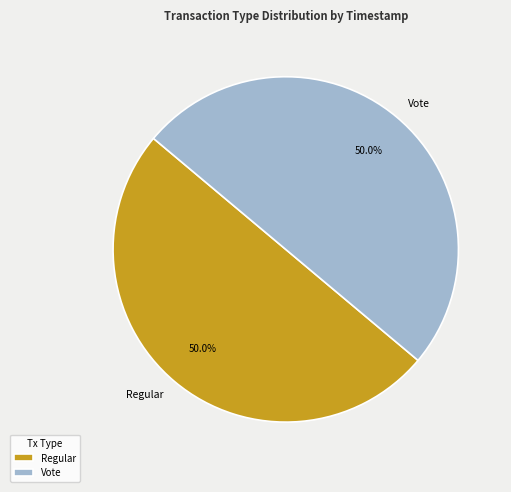

Combined, do Regular and Vote account for over 50%?

Yes